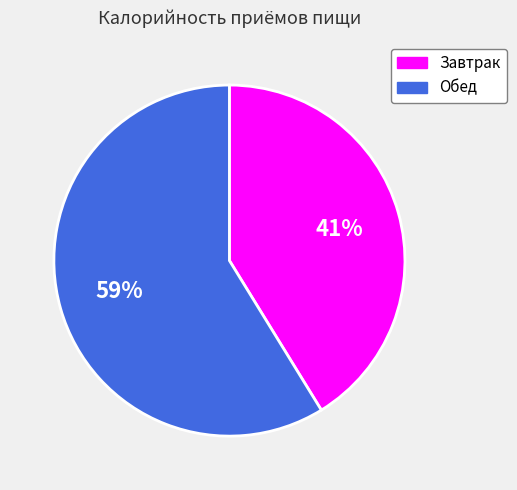

What is the ratio of the value at Обед to the value at Завтрак?

1.4